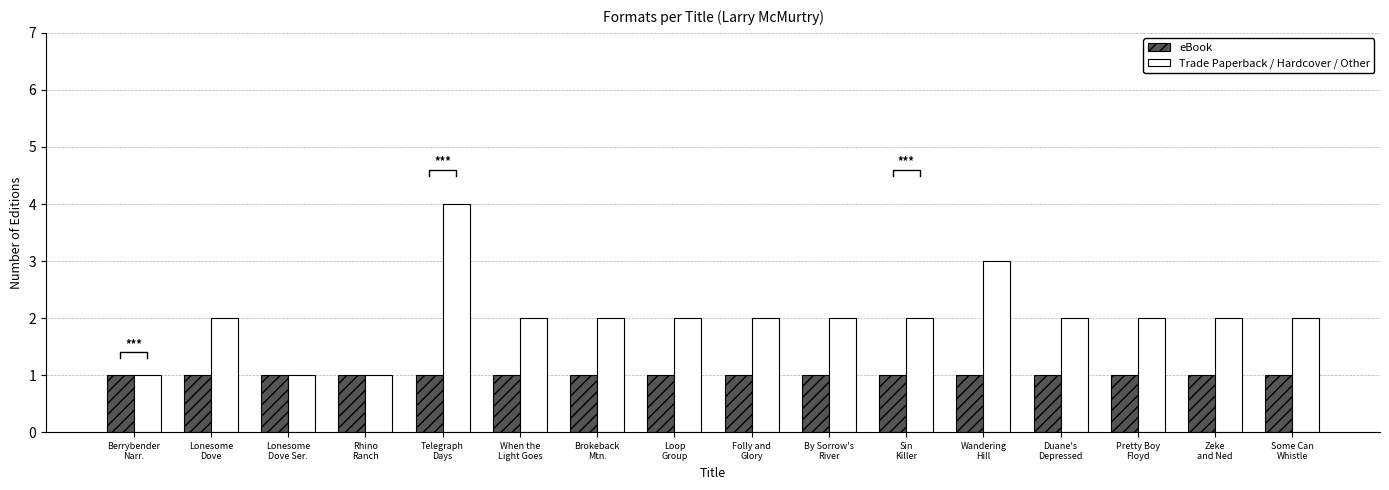

What is the minimum value shown in the chart?

1